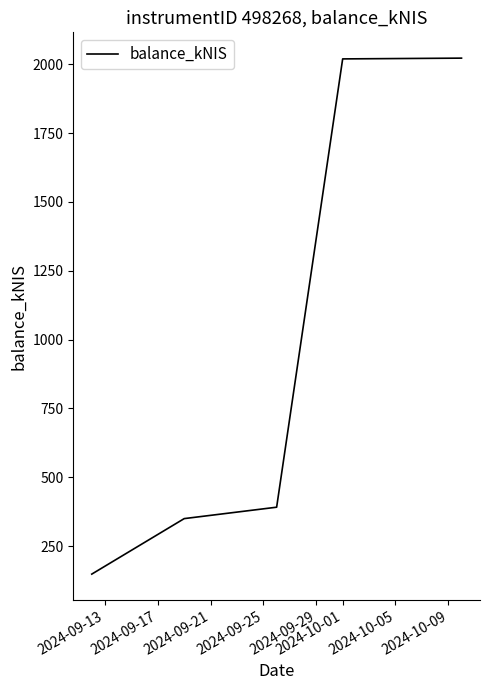

What is the maximum value shown in the chart?

2022.0